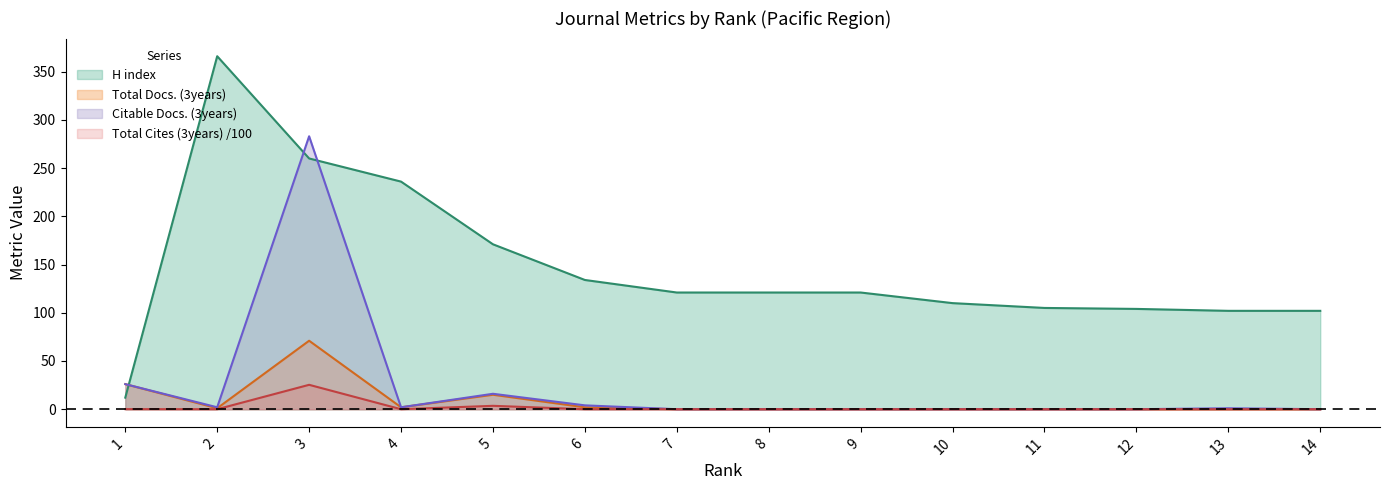

Which category has the highest value in the Total Cites (3years) series?

3